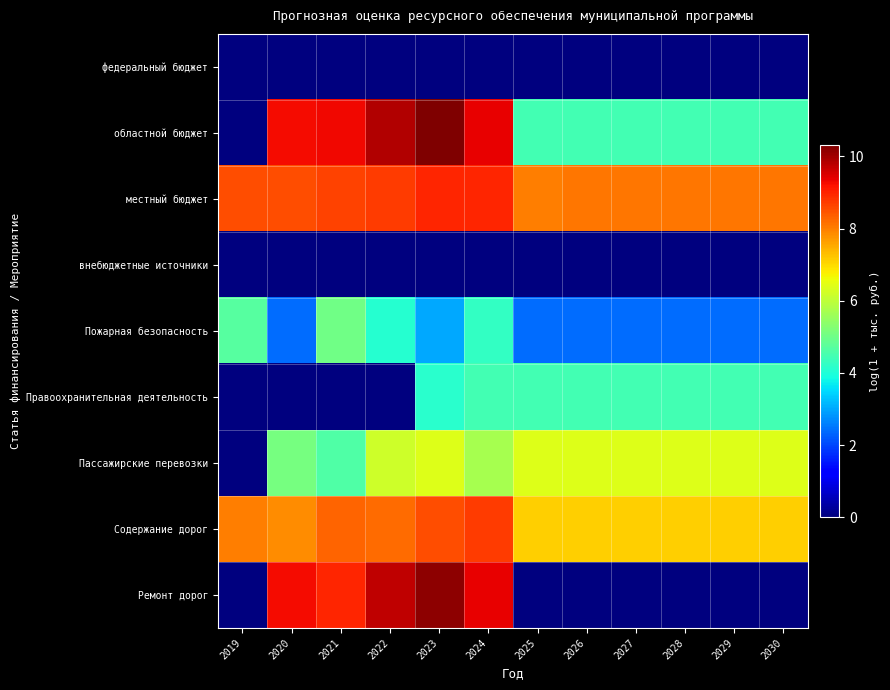

Which label corresponds to the smallest value in the chart?

2019